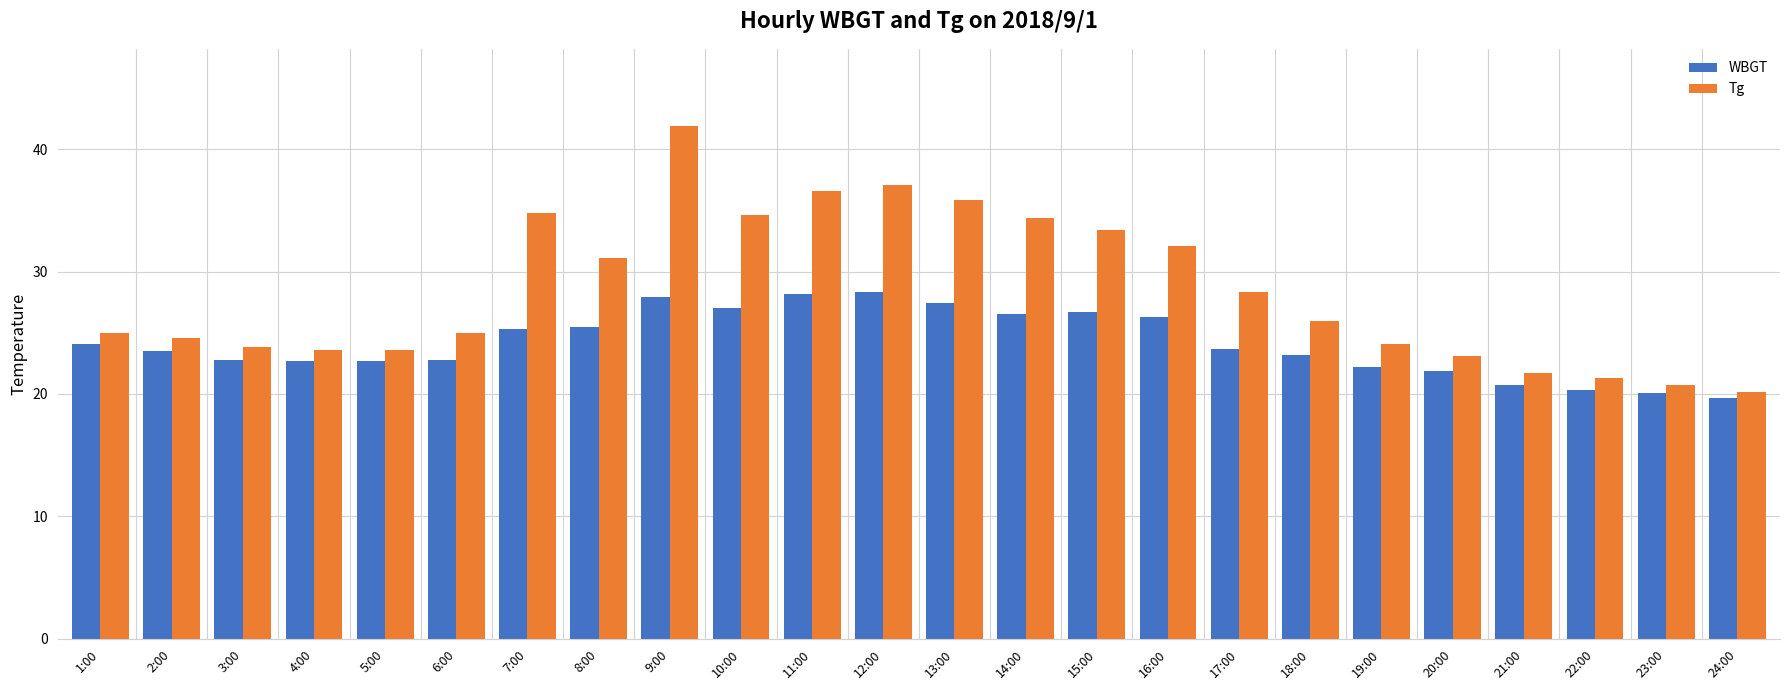

What is the maximum value for WBGT?

28.3